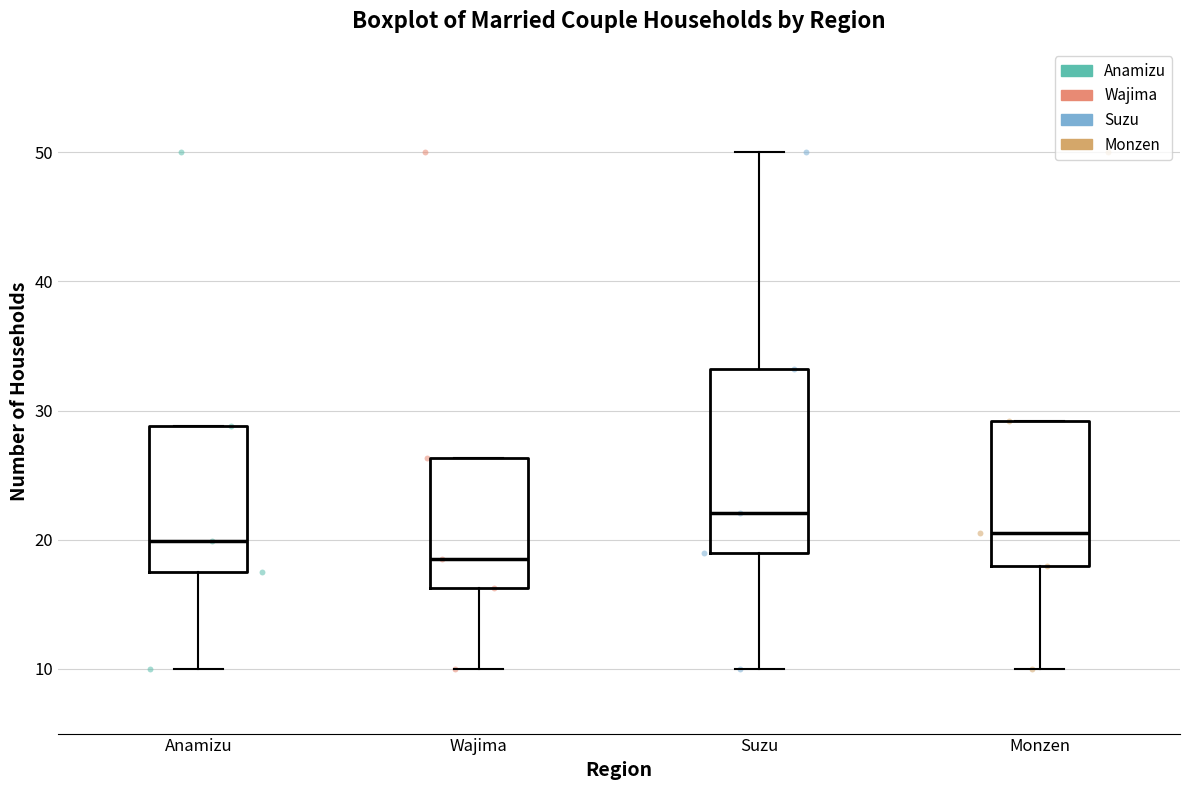

Reading left to right, read every box against the y-axis: the position of its median line, the range the box covers, and the ends of its whiskers. The values are not printed on the chart, so give them approximately, as read against the axis.

Anamizu: median 20, box 17 to 29, whiskers 10 to 29
Wajima: median 19, box 16 to 26, whiskers 10 to 26
Suzu: median 22, box 19 to 33, whiskers 10 to 50
Monzen: median 21, box 18 to 29, whiskers 10 to 29